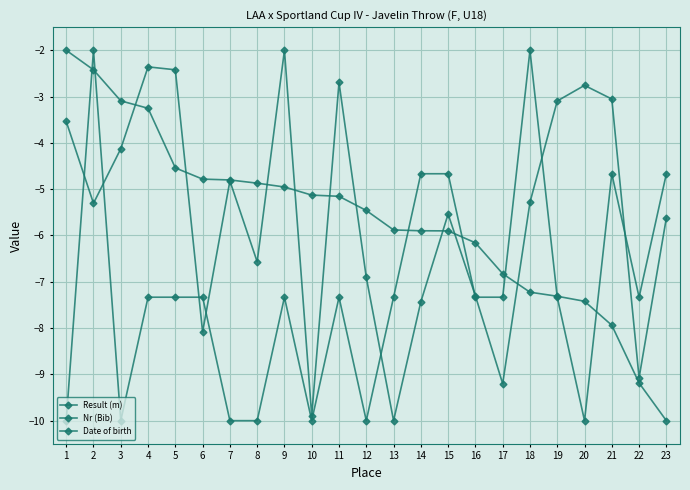

At which category does the chart reach its minimum across all series?

23